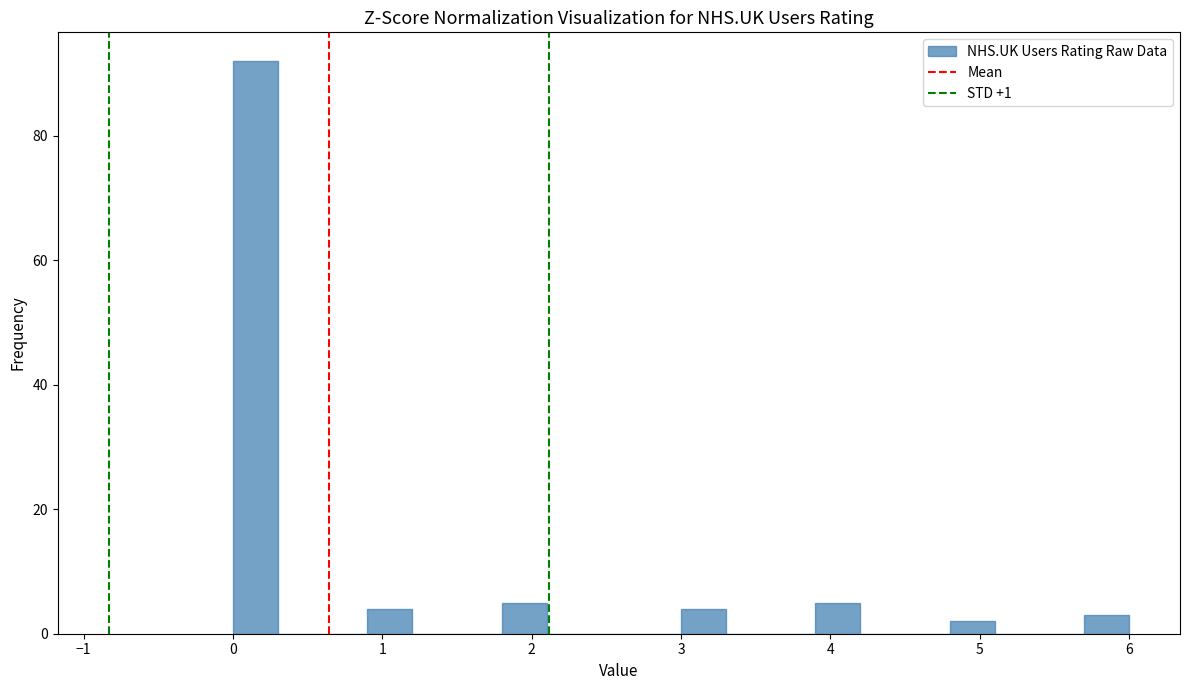

Around what value on the x-axis is the tallest bar? Give the approximate position of its centre, as read against the axis.

0.2